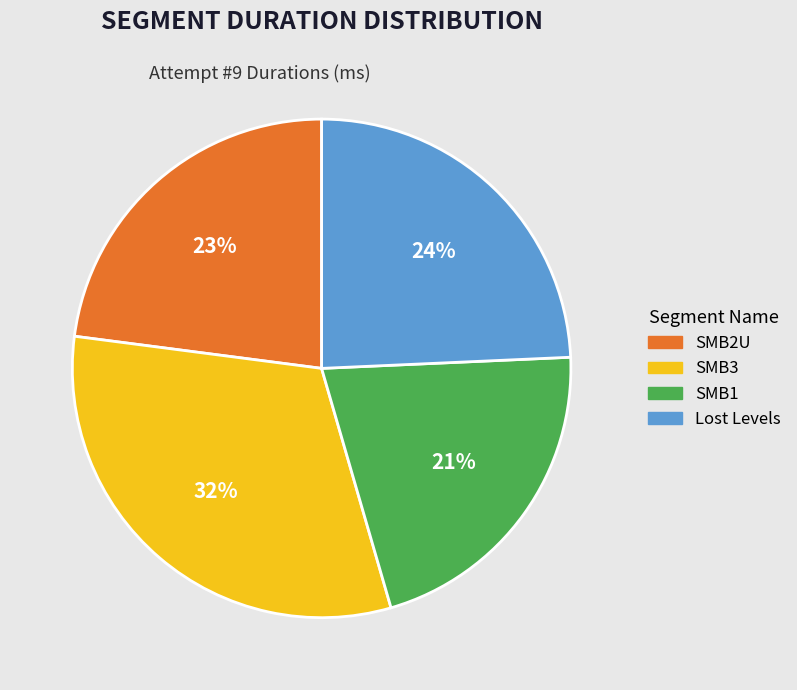

Between Lost Levels and SMB3, which is larger?

SMB3